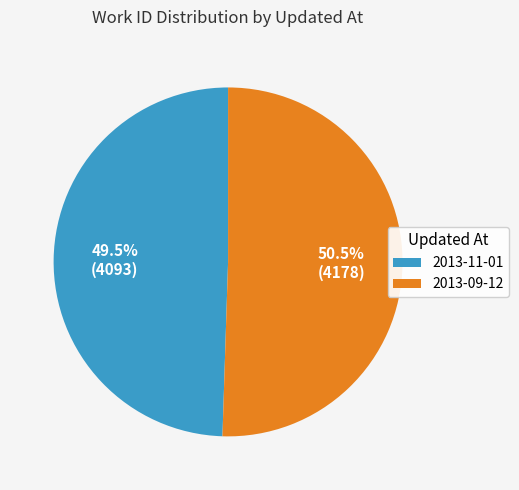

What percentage is NOT represented by 2013-09-12?

49.5%